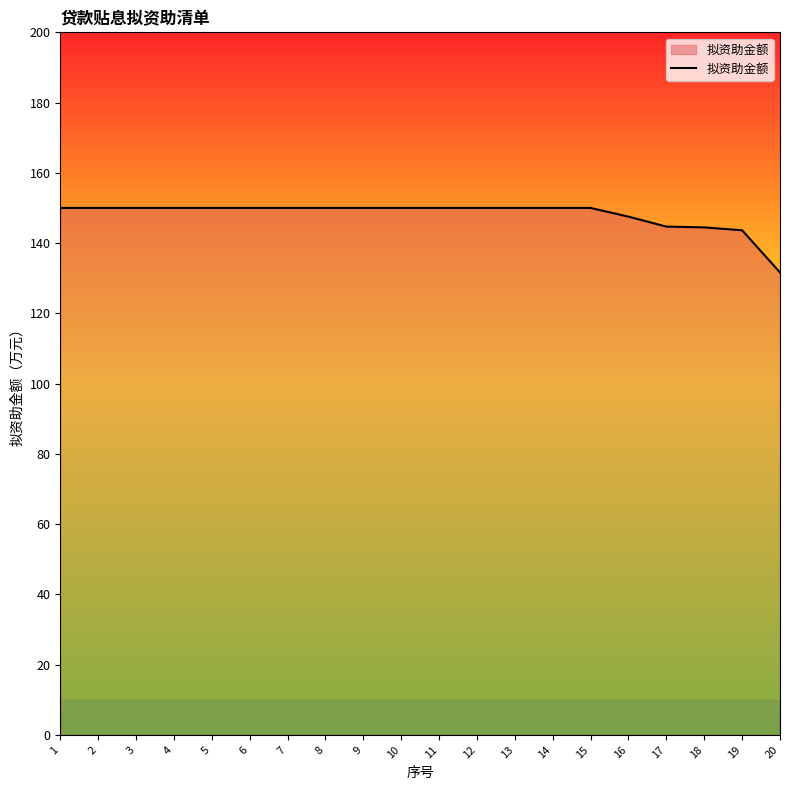

How many lines are shown in the chart?

1